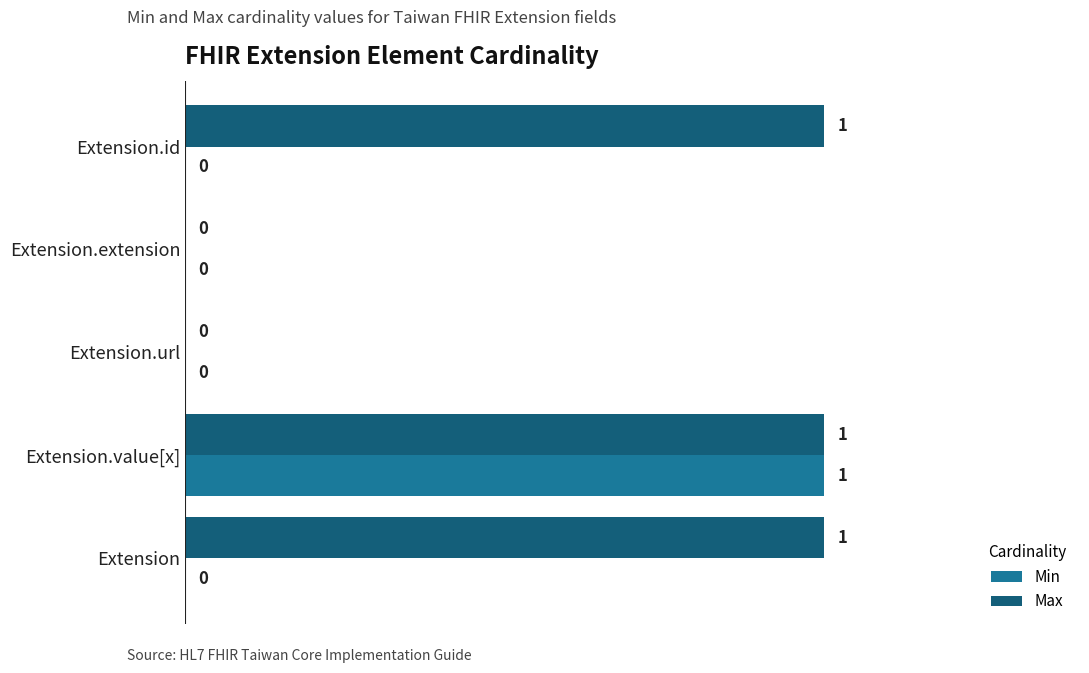

What is the sum of all Max values?

3